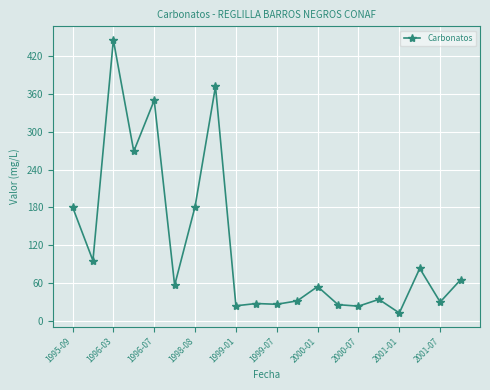

What is the smallest value displayed?

12.0